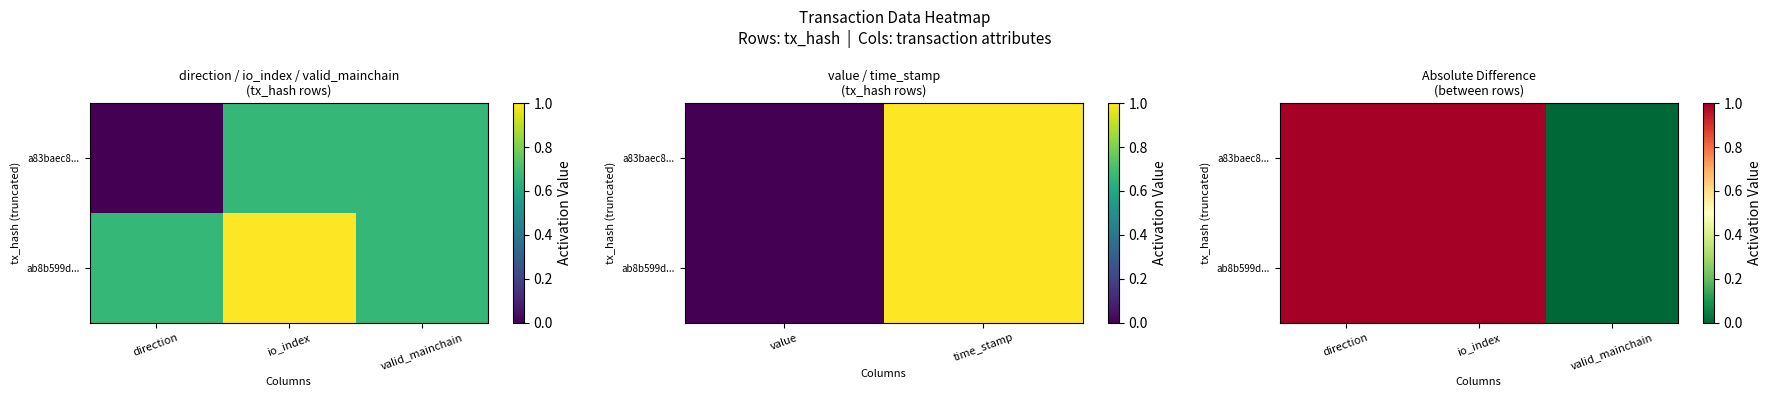

Rank the series at io_index from lowest to highest value.

a83baec8..., ab8b599d...